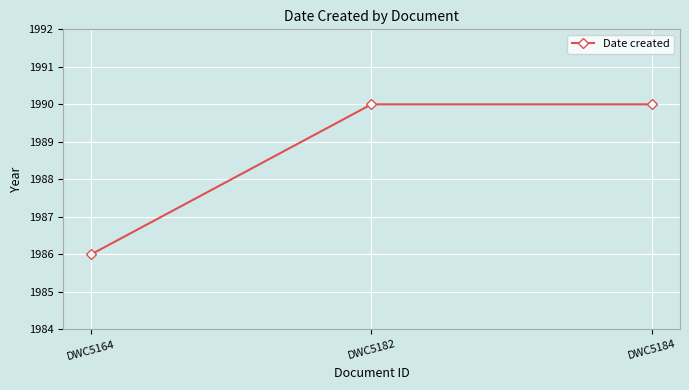

Reading right to left, extract all data points from this chart.

DWC5184=1990	DWC5182=1990	DWC5164=1986